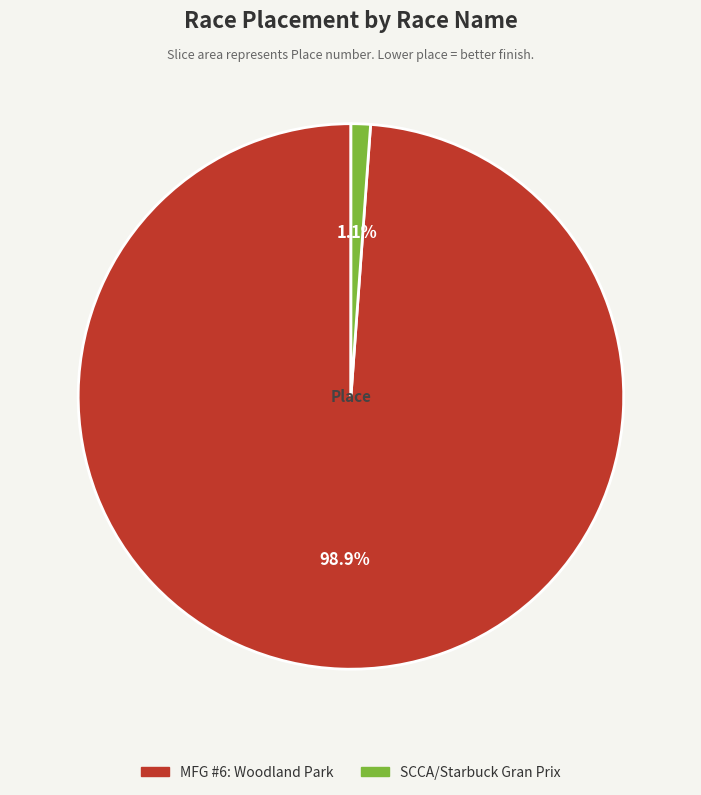

Between SCCA/Starbuck Gran Prix and MFG #6: Woodland Park, which is larger?

MFG #6: Woodland Park